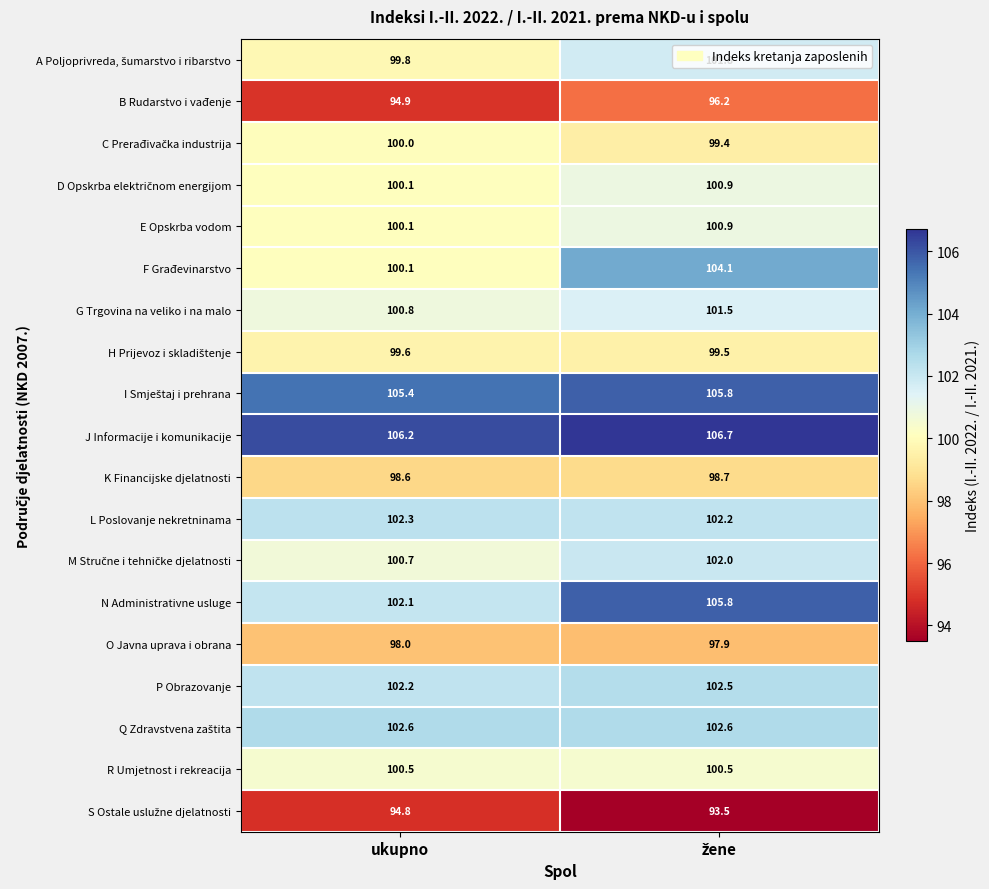

How many distinct data groups are displayed?

19